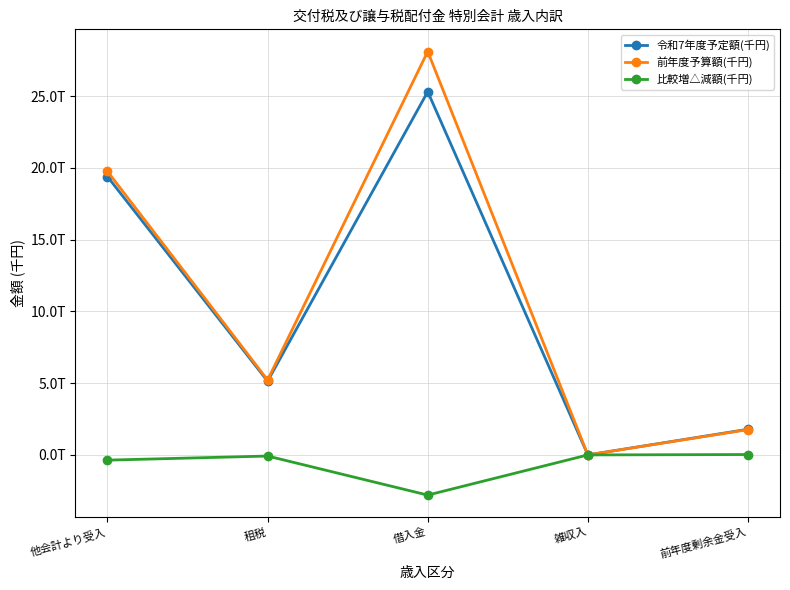

List the series in order of their peak value, lowest first.

比較増△減額(千円), 令和7年度予定額(千円), 前年度予算額(千円)